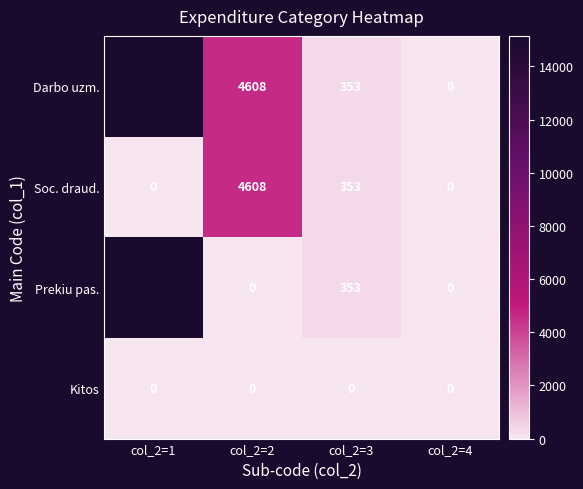

Rank the series by their average value, from highest to lowest.

Darbo uzm., Prekiu pas., Soc. draud., Kitos